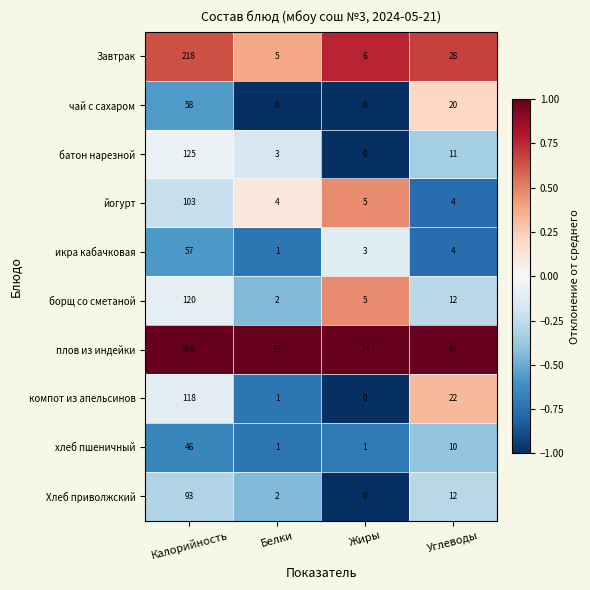

True or false: батон нарезной has a value of 7 at Углеводы.

False